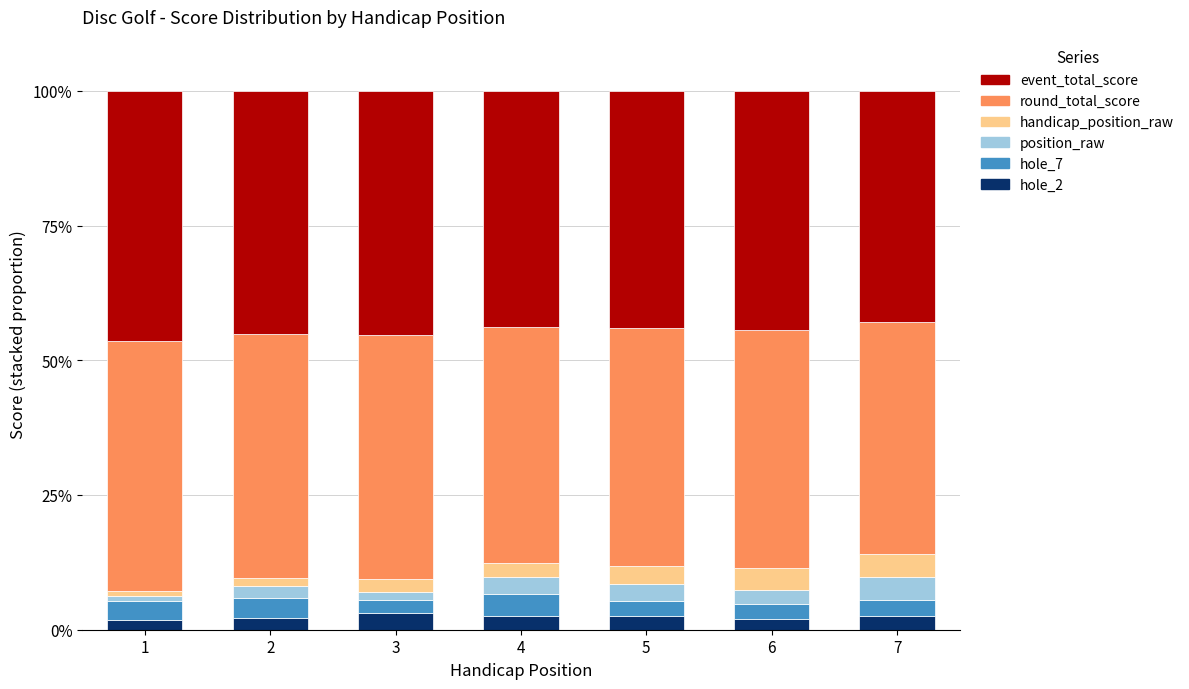

Count the number of categories in the chart.

7